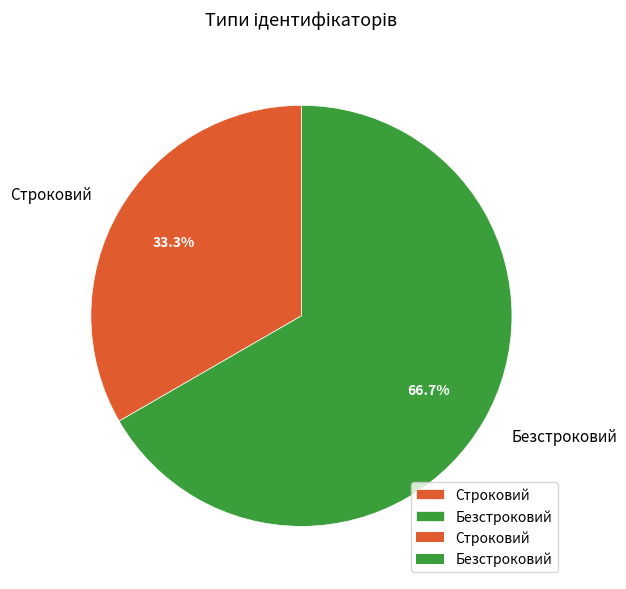

To the nearest percent, what is the difference between the largest and smallest slice percentages?

33%